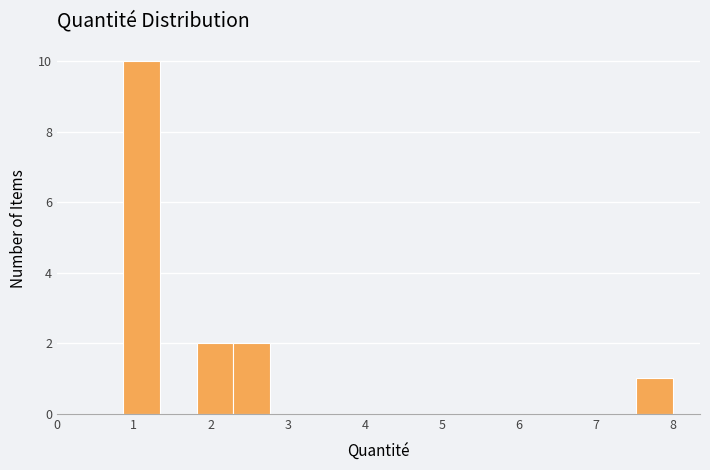

Over which range of the x-axis is the bar tallest?

0.9 to 1.3